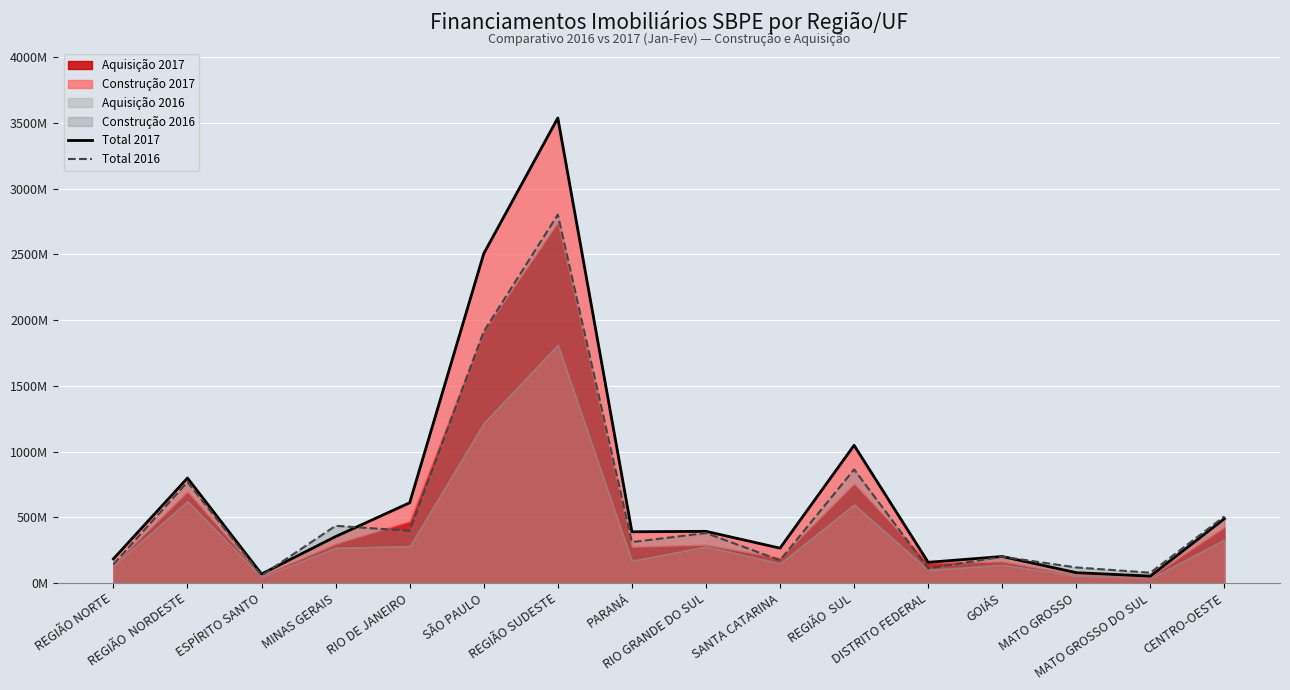

The Total 2017 series shows 399855039 at SANTA CATARINA. True or false?

False